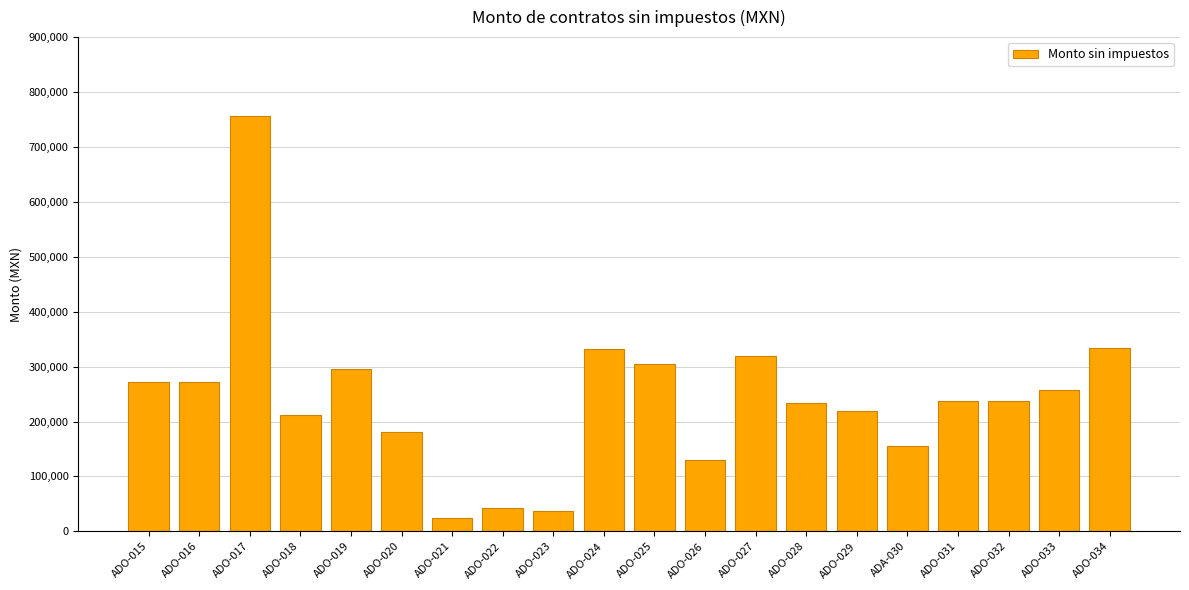

At which category does the chart reach its peak across all series?

ADO-017